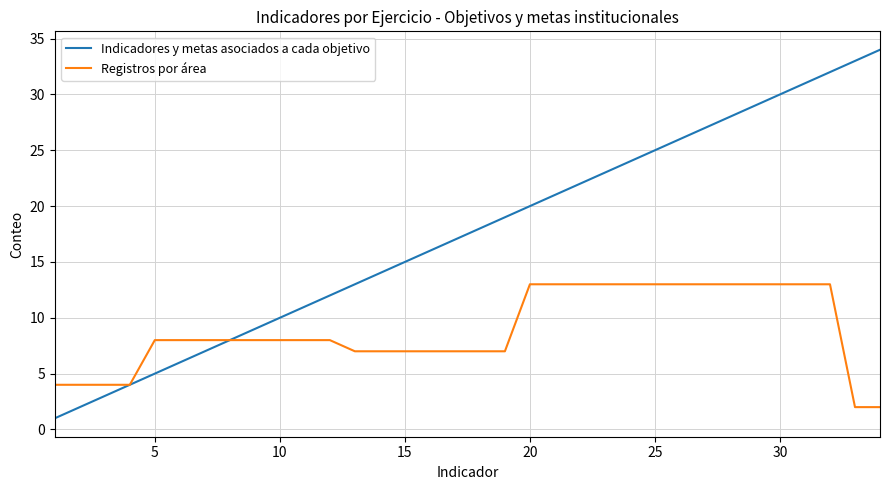

List the series in order of their overall mean, highest first.

Indicadores y metas asociados a cada objetivo, Registros por área